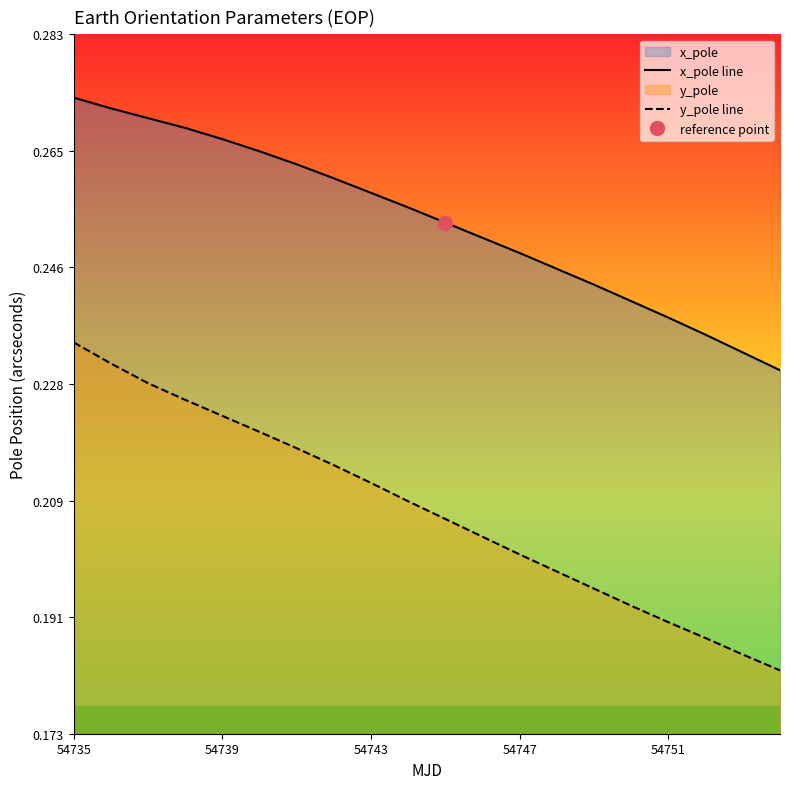

What is the sum of all x_pole line values?

5.1